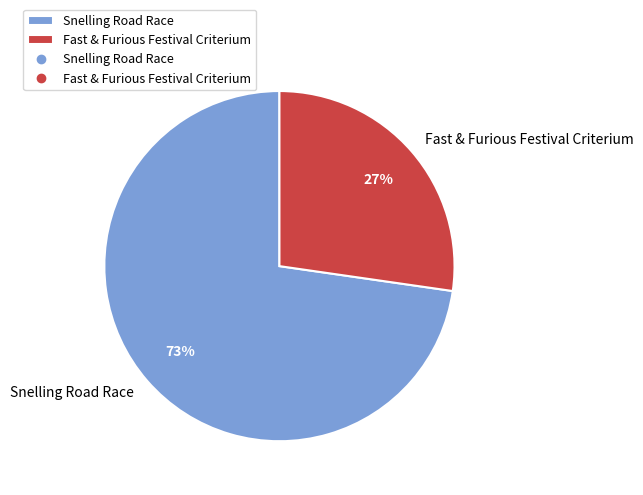

Is there a majority slice in this chart?

Yes